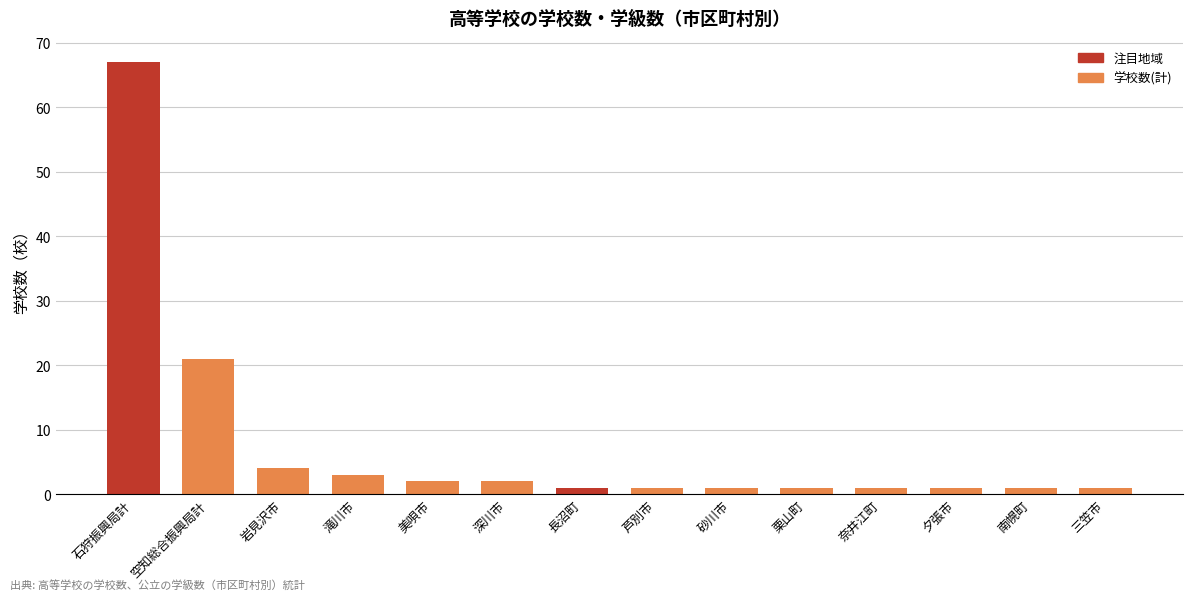

What is the ratio of the value at 芦別市 to the value at 三笠市?

1.0